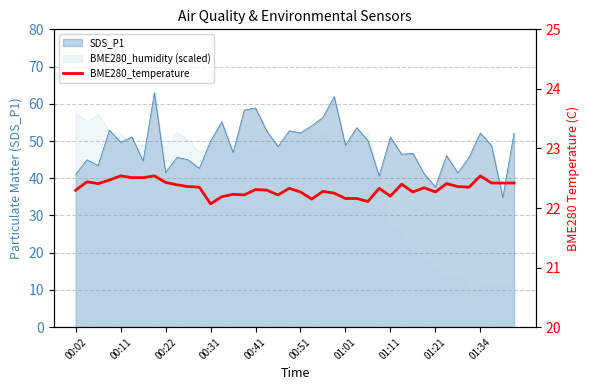

Count the values in the range 22 to 23.

40